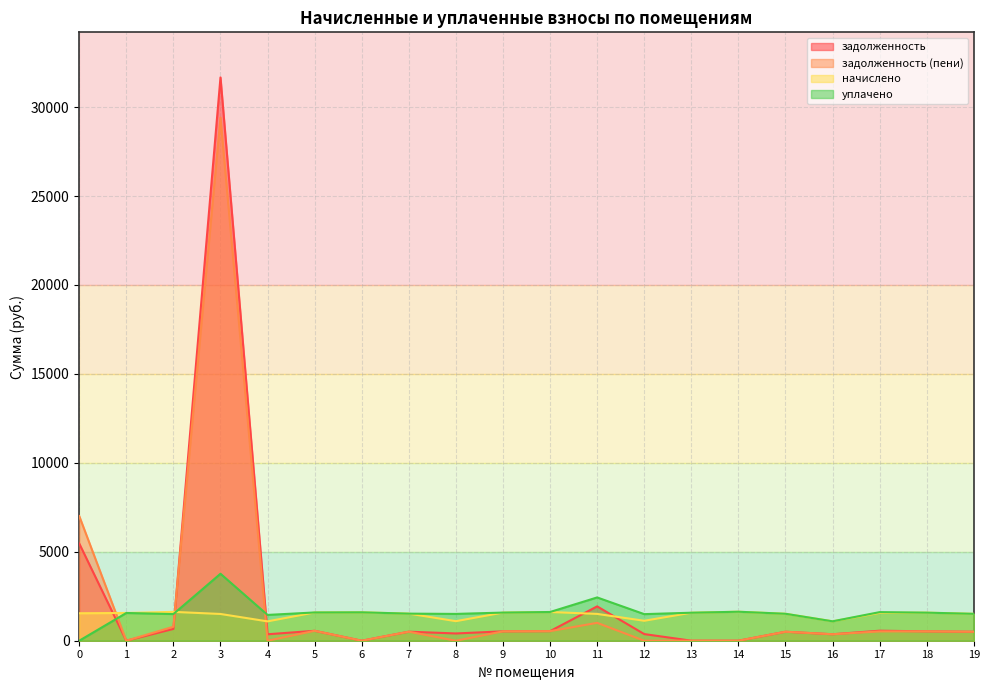

How many interior local peaks does the задолженность (пени) series have?

7